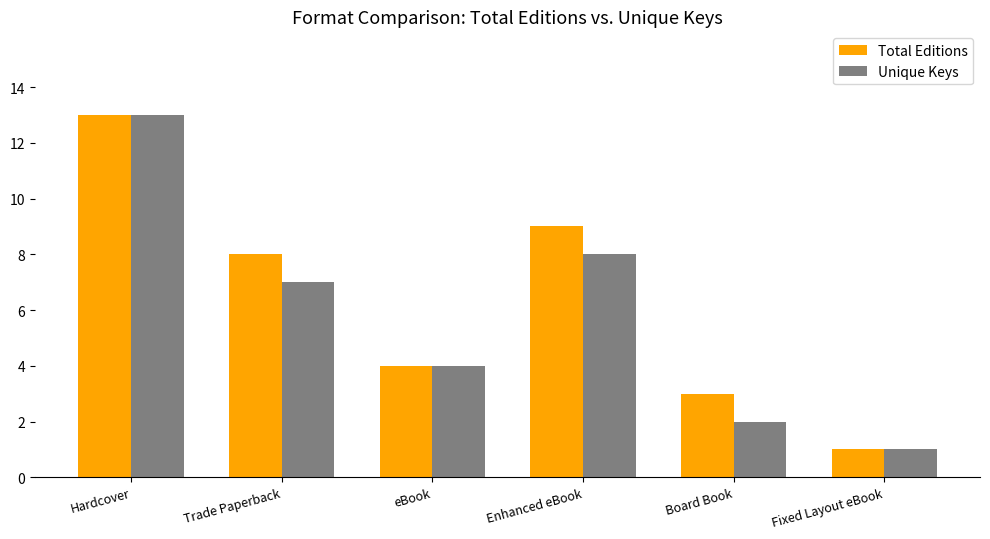

What is the difference between the second highest and minimum values in the Total Editions series?

8